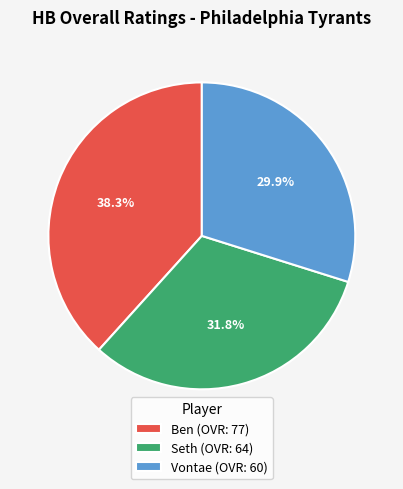

Does Vontae represent more than half of the total?

No